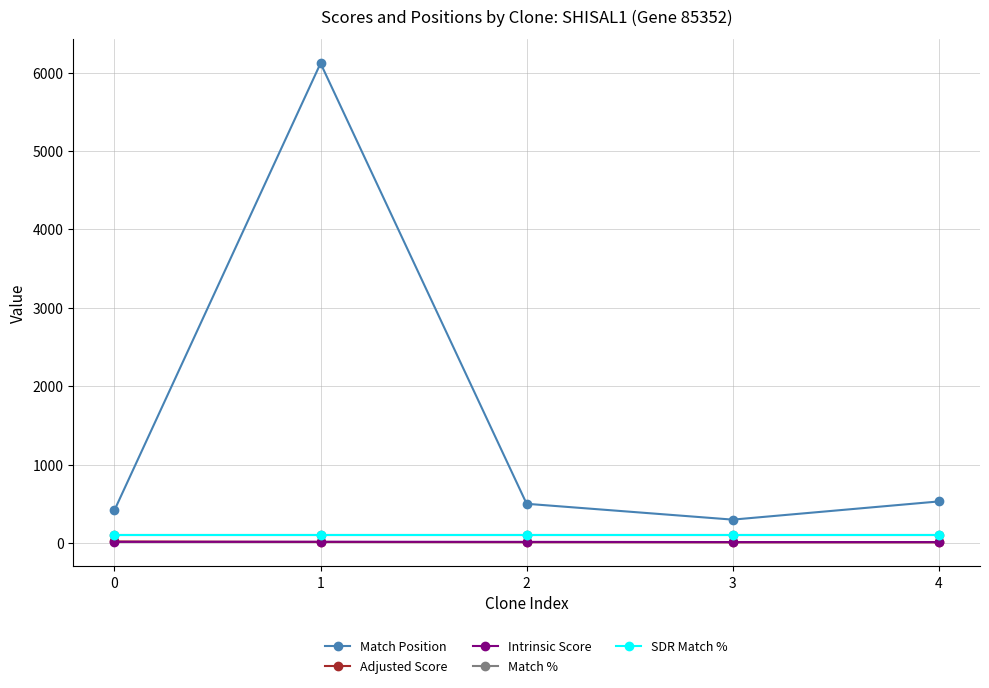

At how many categories does at least one series exceed 611?

1